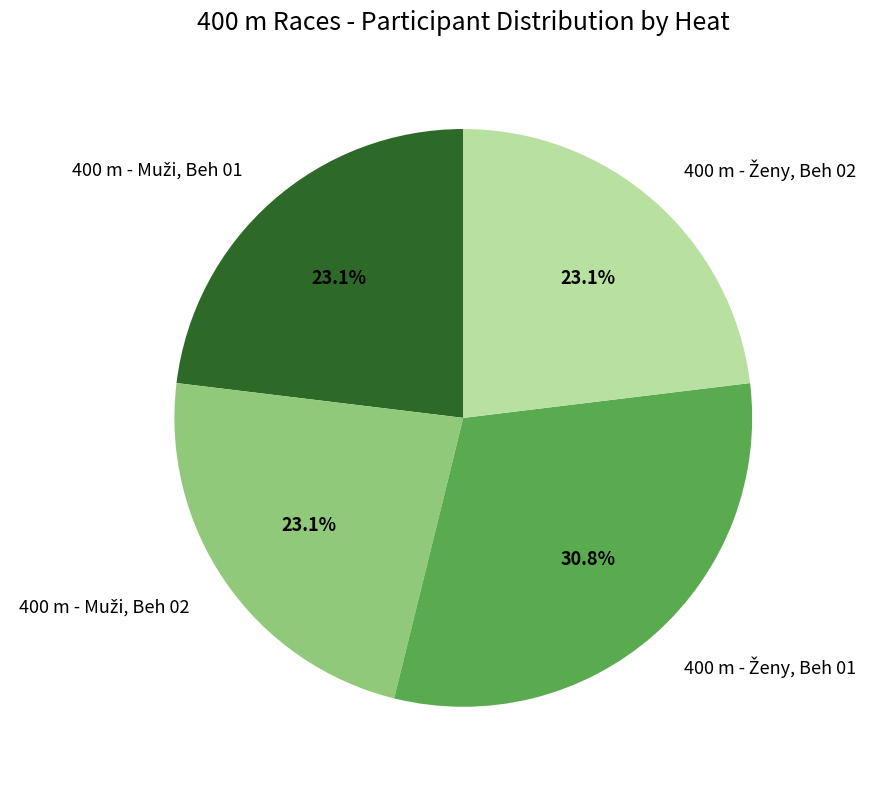

Is there a majority slice in this chart?

No